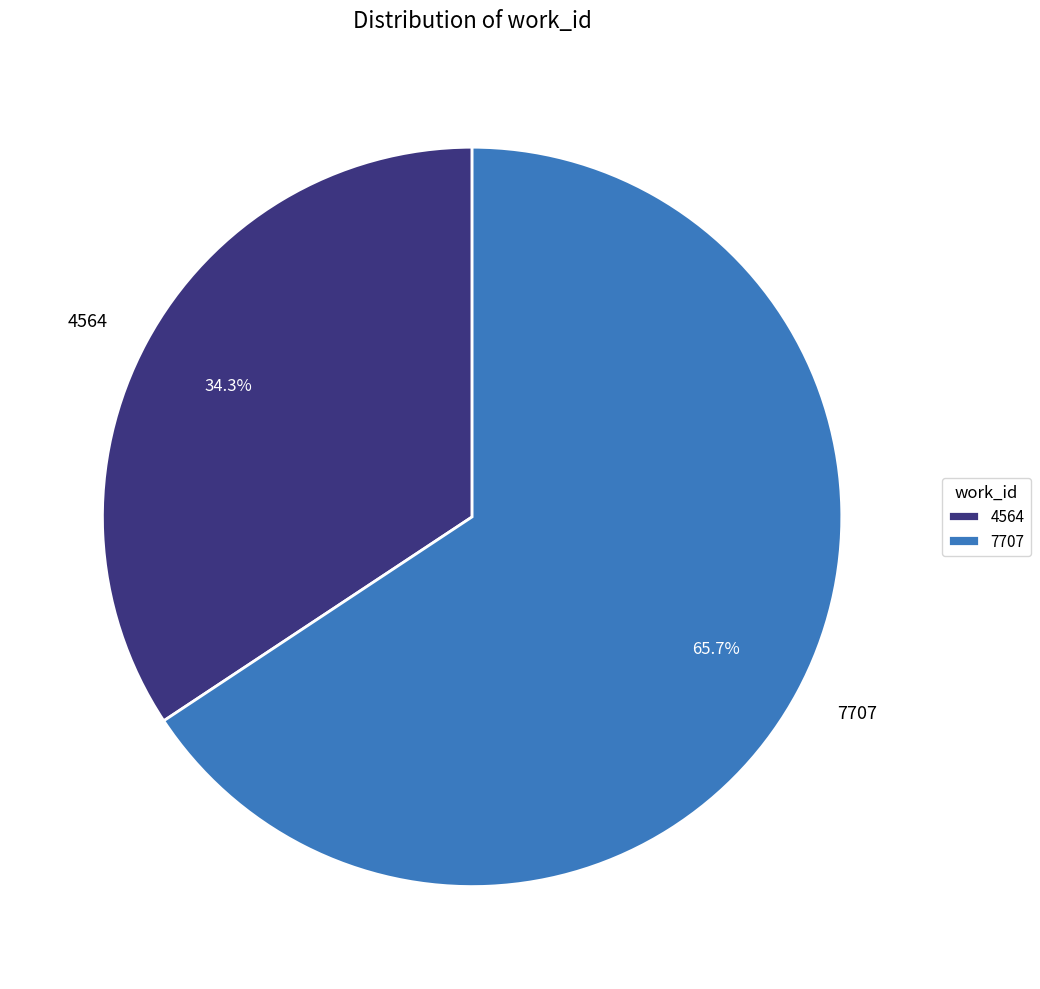

How many segments does this pie chart have?

2